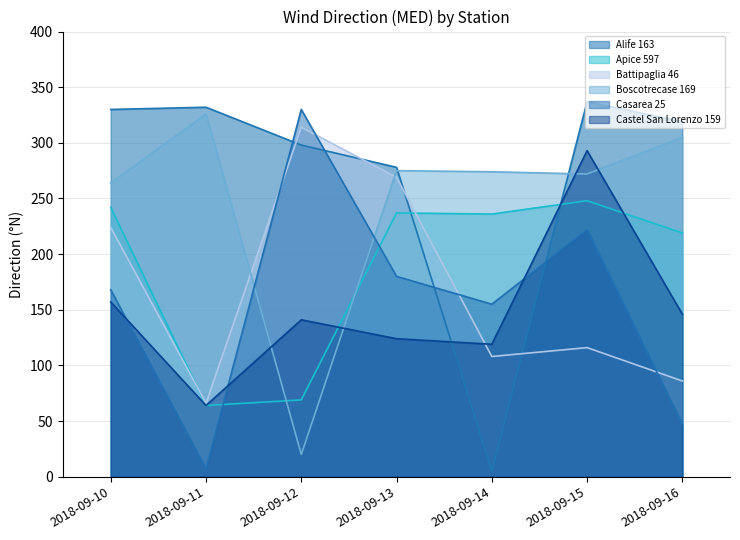

At which category does Alife 163 reach its first local valley?

2018-09-14